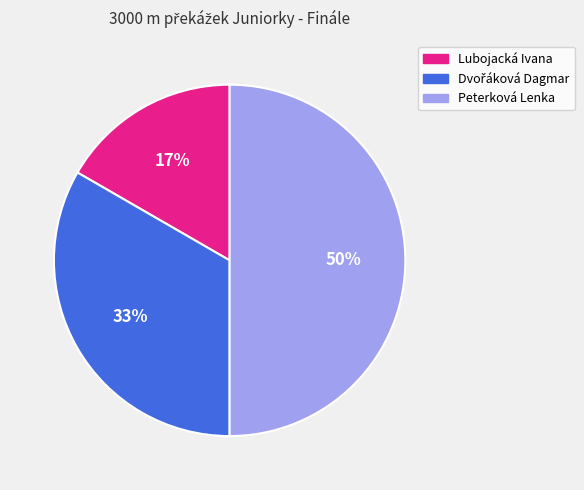

True or false: Peterková Lenka accounts for 50% of the total.

True